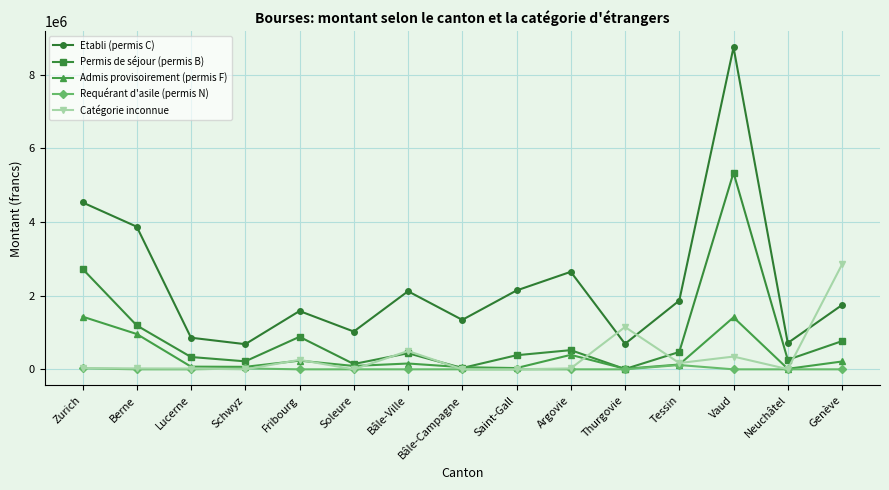

How many values in the Admis provisoirement (permis F) series are below 130702?

7